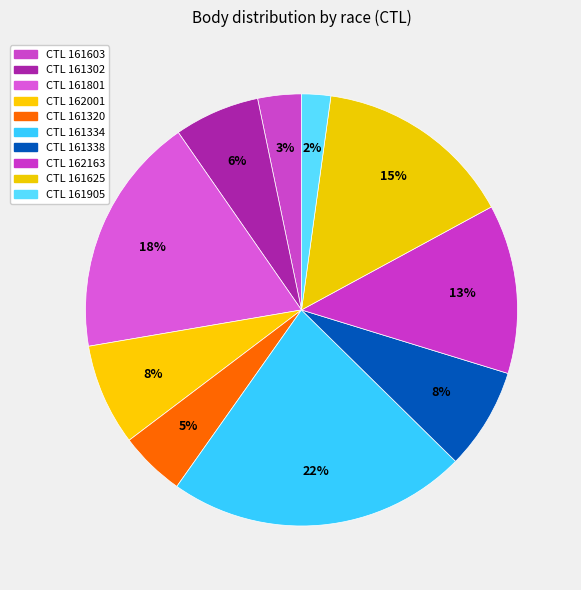

Count the number of slices in the pie.

10